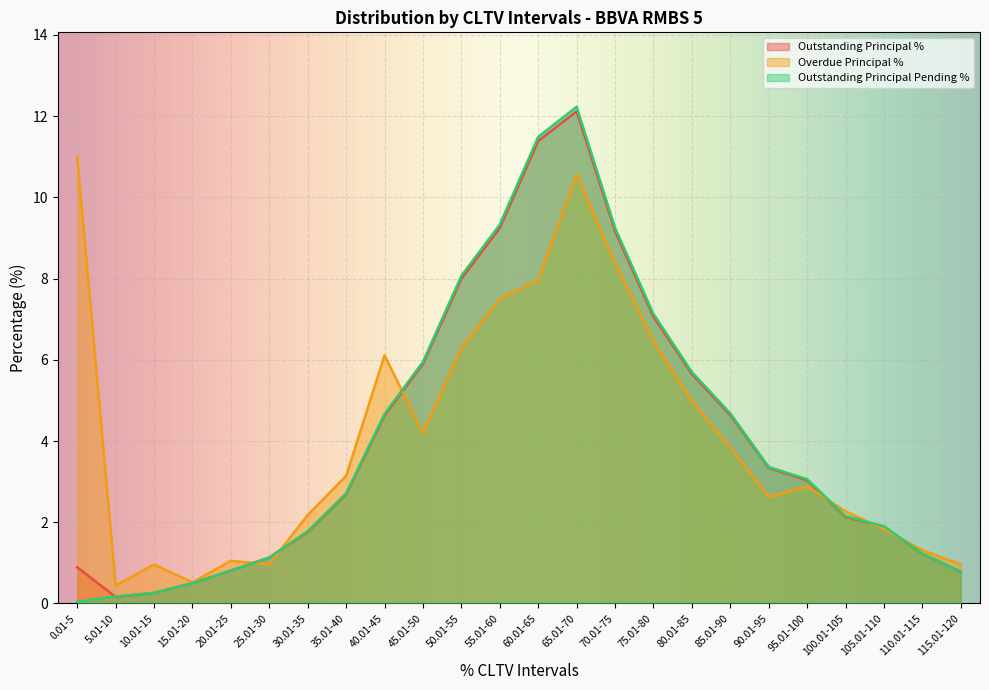

At which category is the sum across all series the highest?

65.01-70